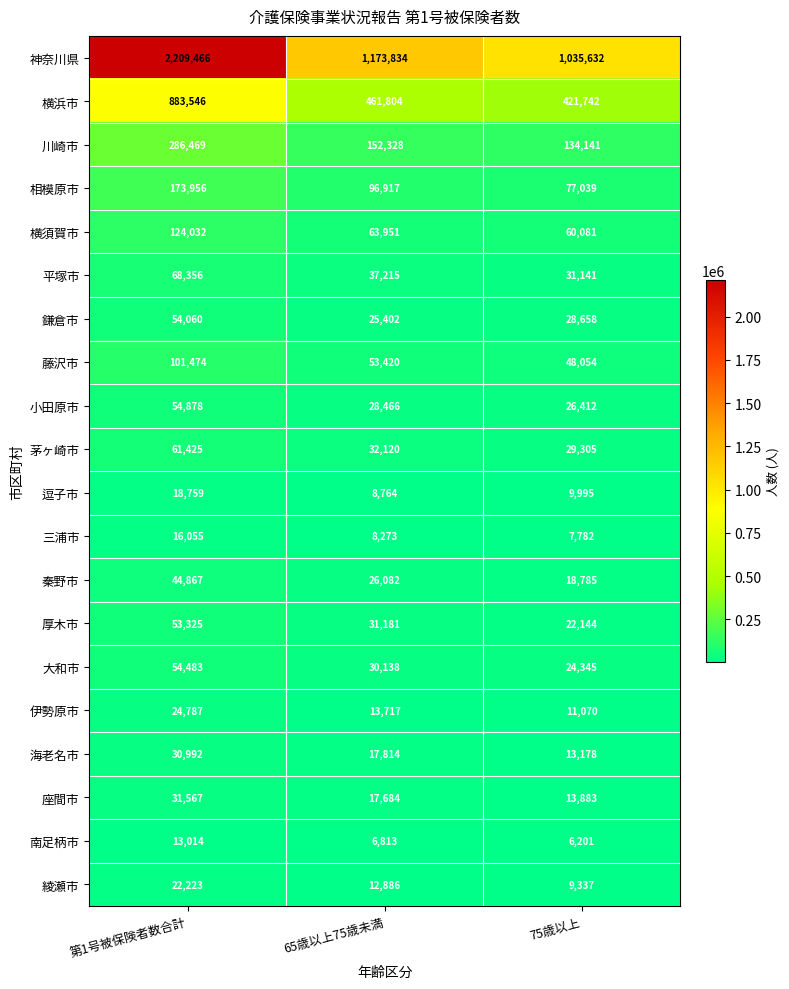

What is the total value across all series at 第1号被保険者数合計?

4327734